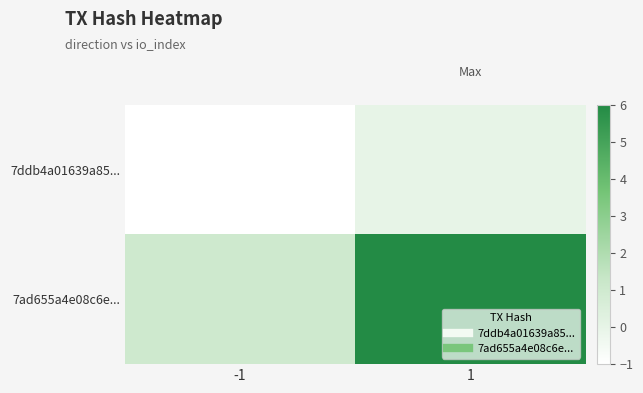

Between 1 and -1, which is larger?

1